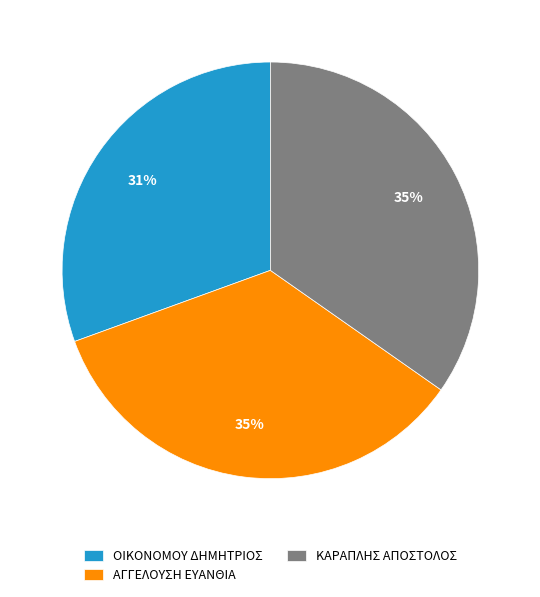

Do ΚΑΡΑΠΛΗΣ ΑΠΟΣΤΟΛΟΣ and ΑΓΓΕΛΟΥΣΗ ΕΥΑΝΘΙΑ together represent more than half of the pie?

Yes